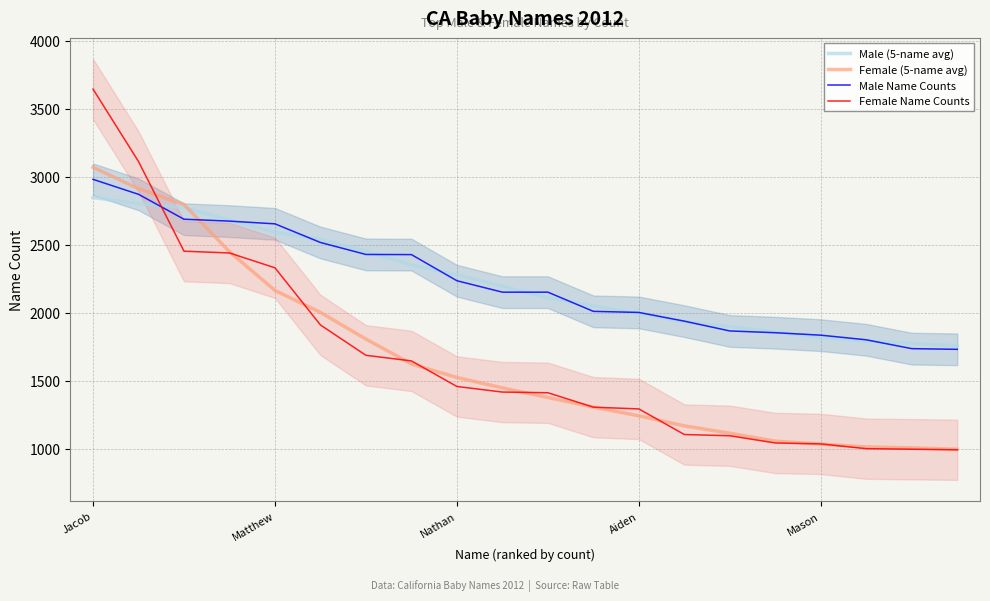

How many data points in Male (5-name avg) are less than 2195?

10